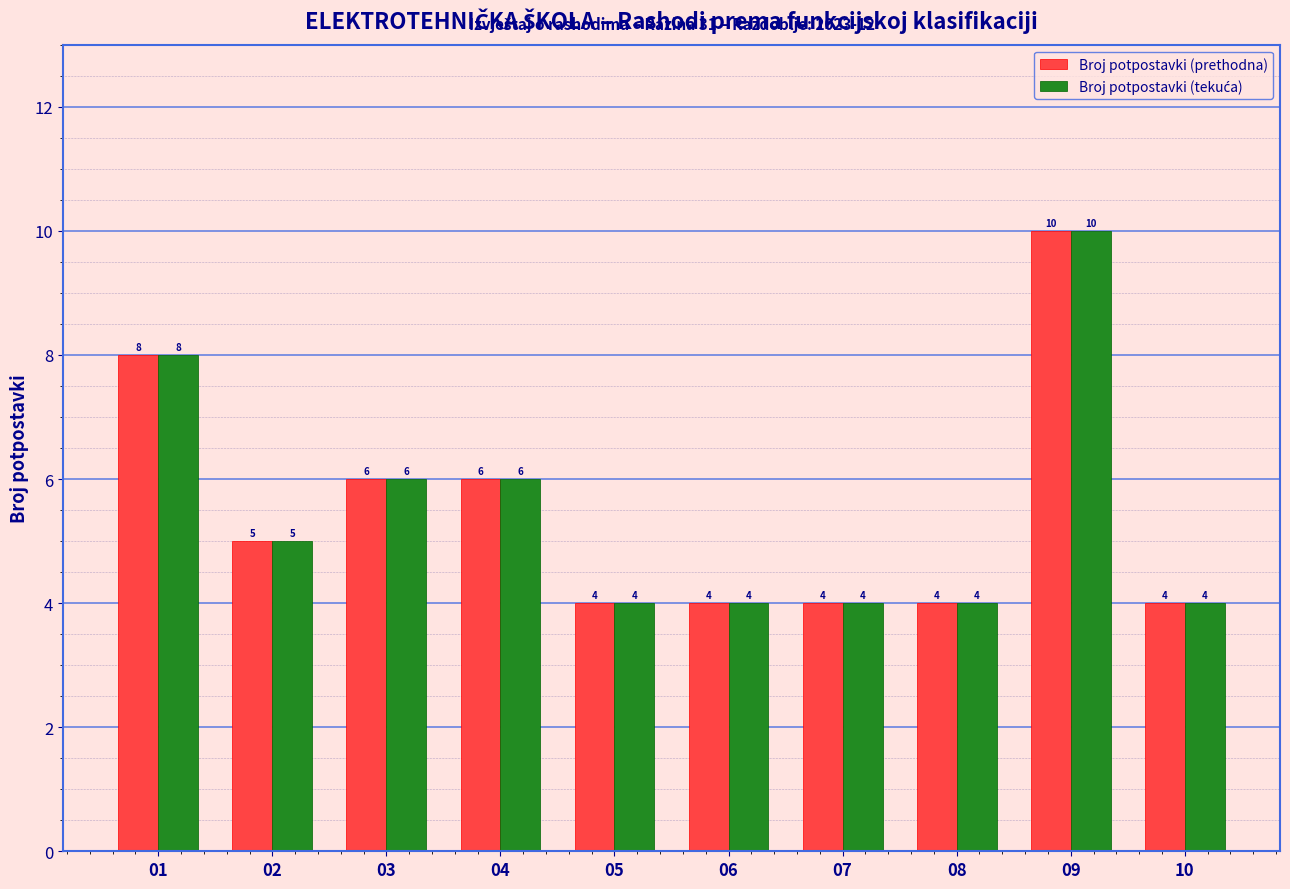

Which label corresponds to the largest value in the chart?

09